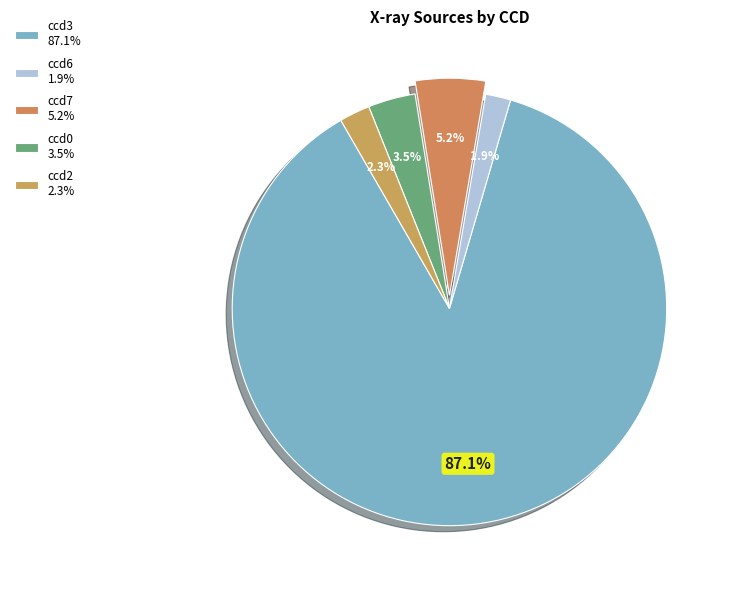

Which category has the biggest portion of the pie?

ccd3 87.1%